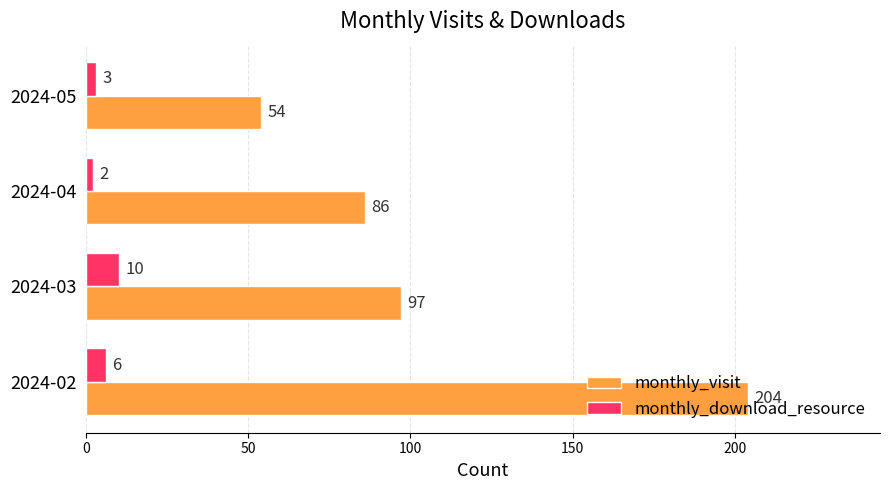

At which label is monthly_download_resource closest to 6?

2024-02